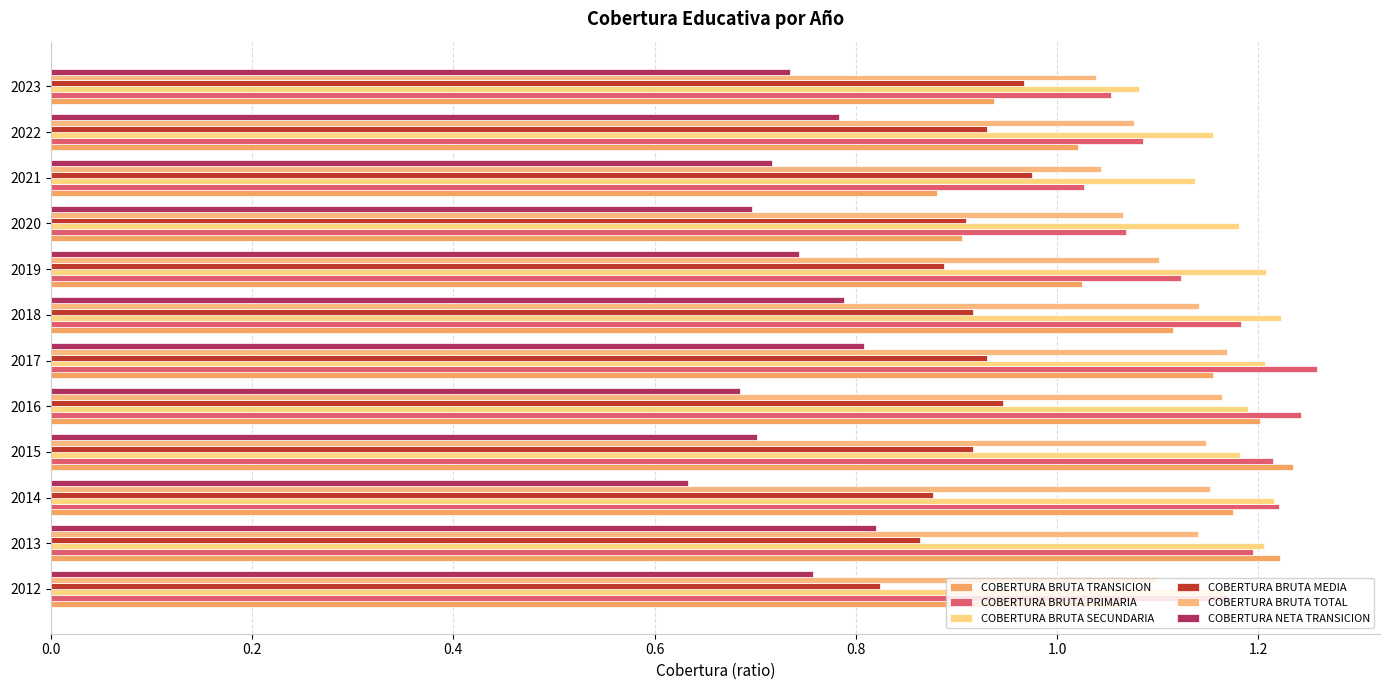

Count the COBERTURA BRUTA TOTAL values in the range 1 to 2.

12